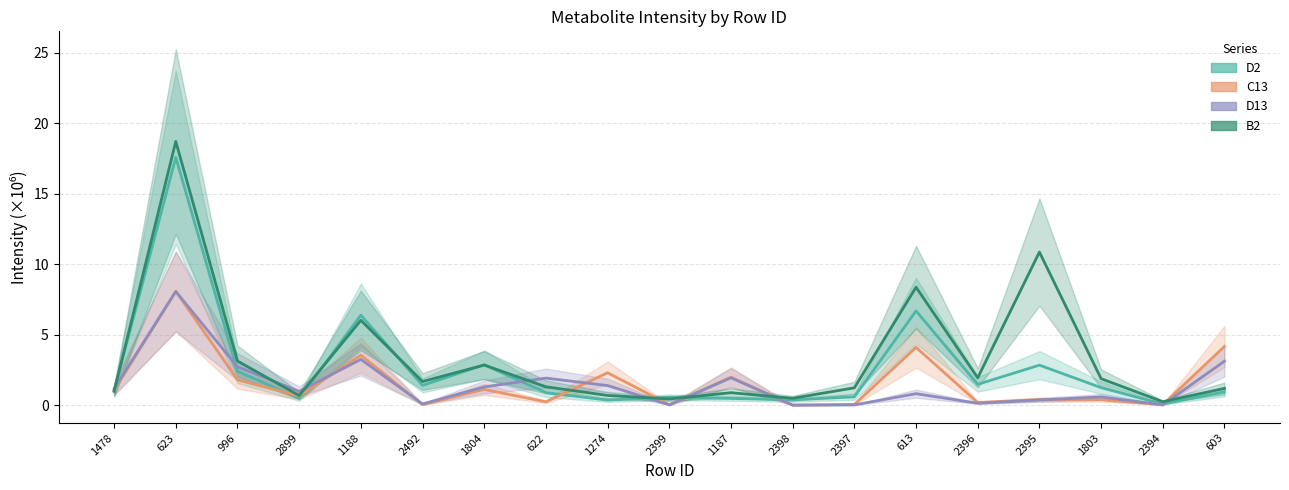

The D2 series shows 0.7 at 2398. True or false?

False